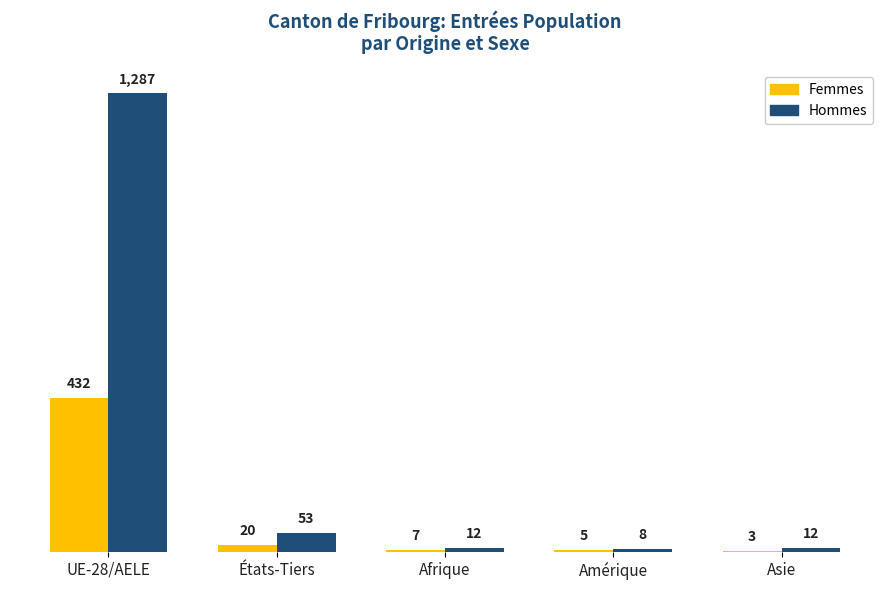

Between UE-28/AELE and Amérique, which series saw the biggest shift?

Hommes